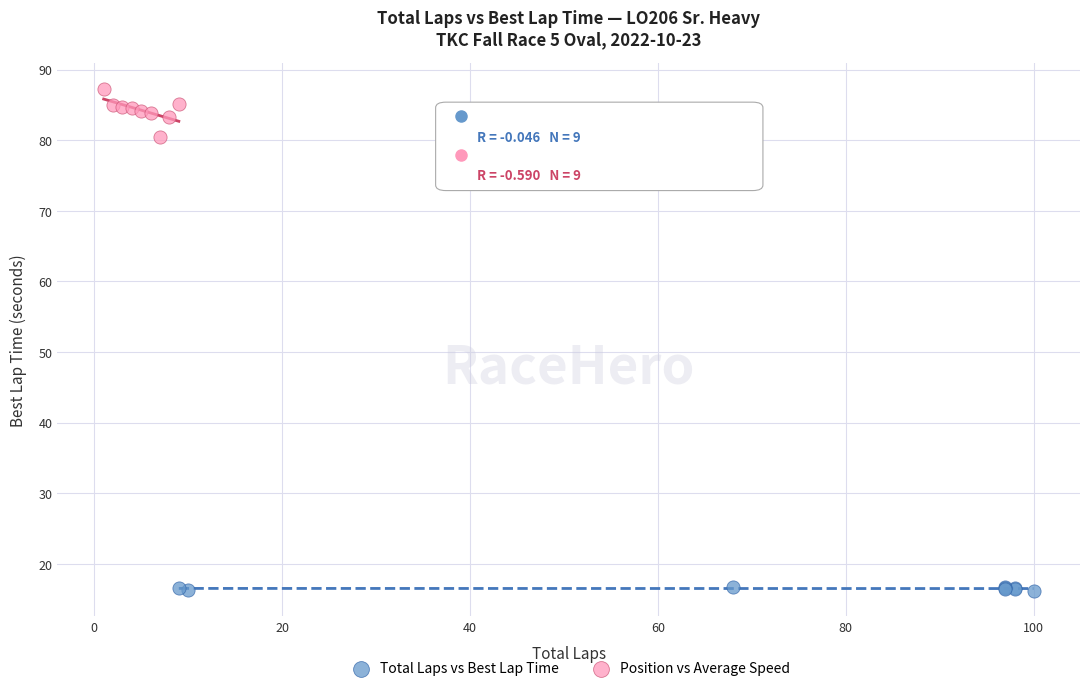

Which series reaches the maximum Y coordinate?

Position vs Average Speed